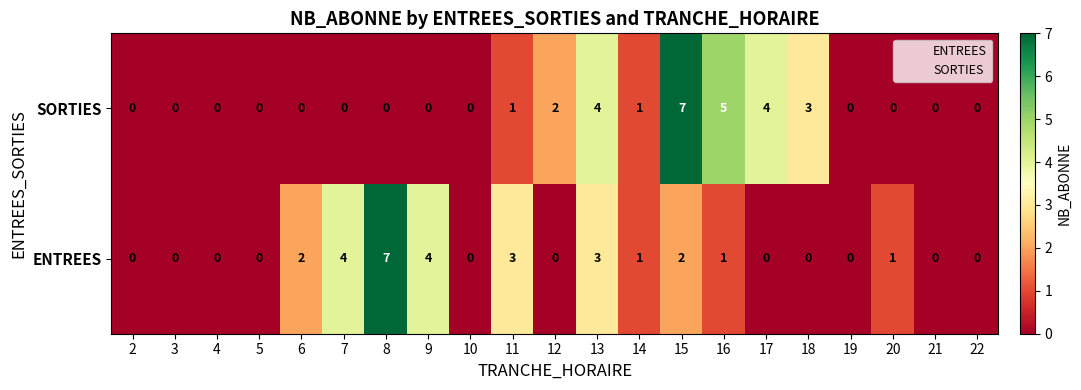

What is the difference between the highest and lowest values at 16?

4